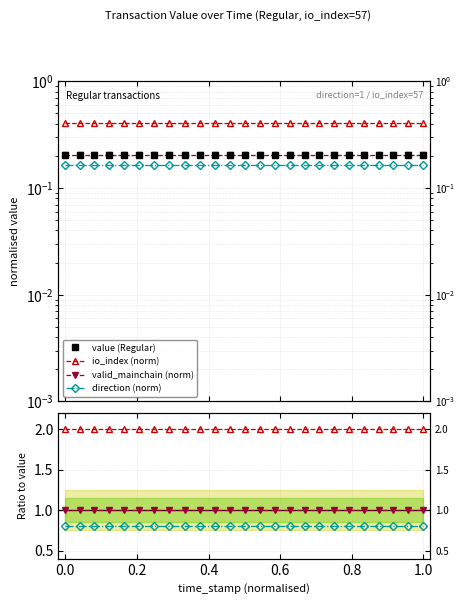

What is the maximum value for value (Regular)?

0.2